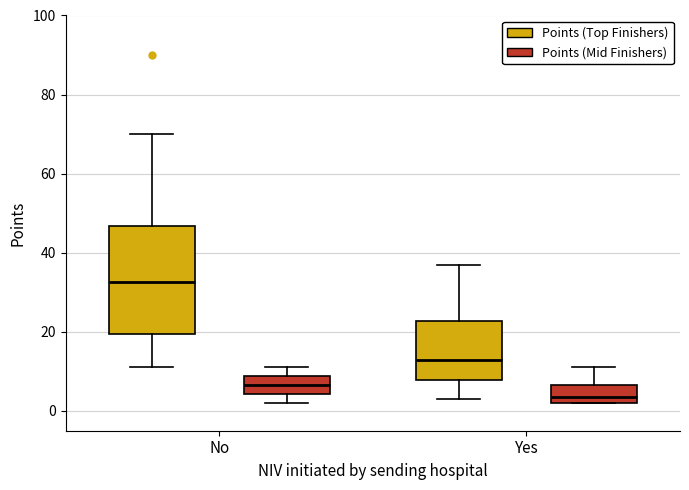

Which box's median line is the highest?

No (Points (Top Finishers))